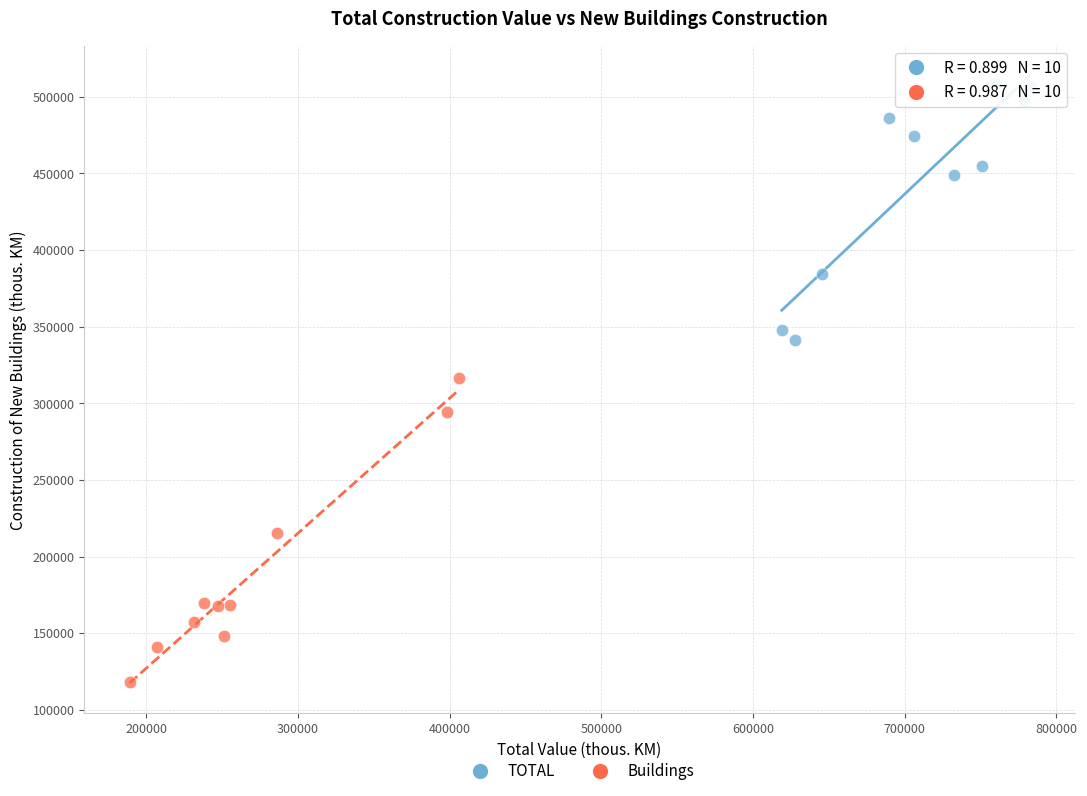

Which series has the widest spread of Y values?

Buildings